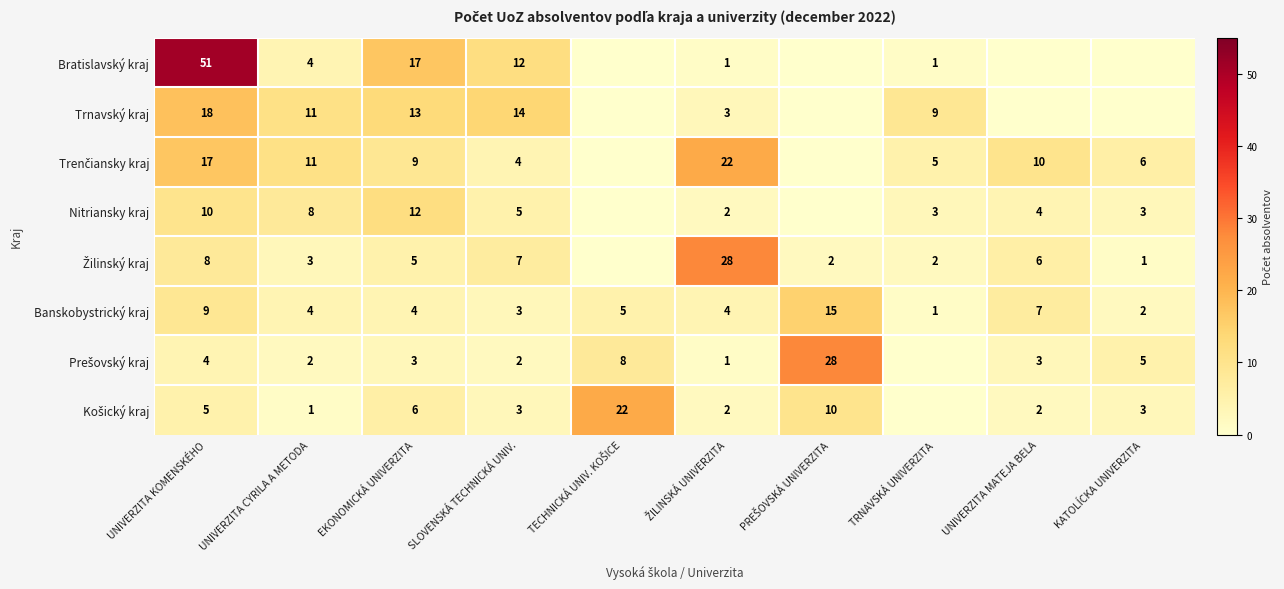

What is the sum of the Nitriansky kraj values at SLOVENSKÁ TECHNICKÁ UNIV. and UNIVERZITA KOMENSKÉHO?

15